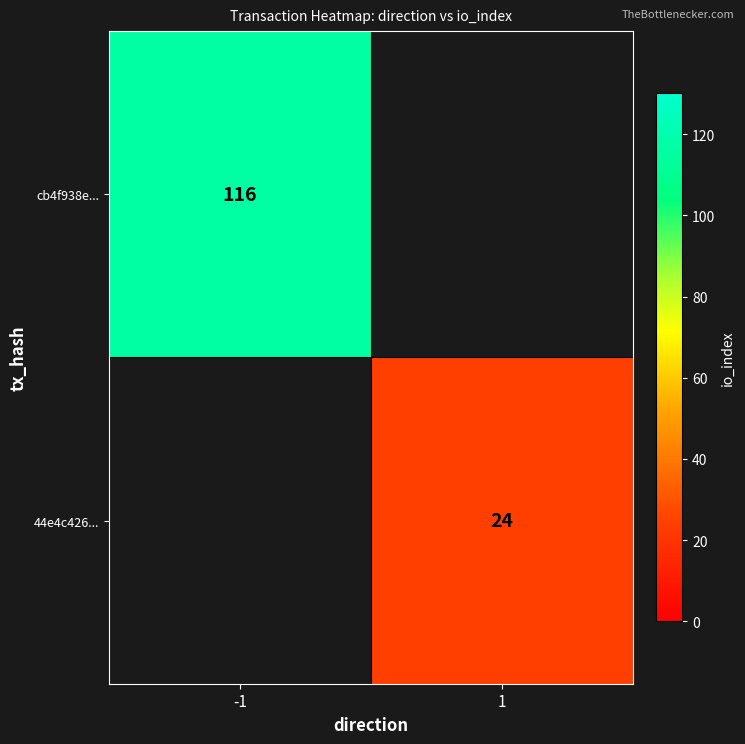

At how many categories does at least one series exceed 66?

1